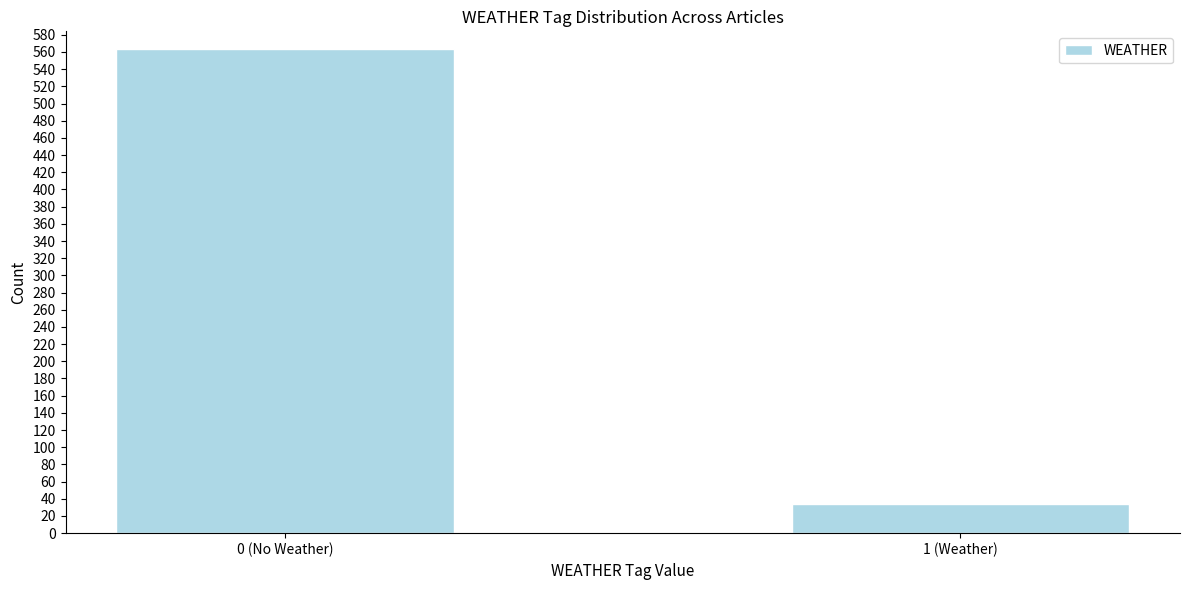

Reading right to left, extract all data points from this chart.

34	564